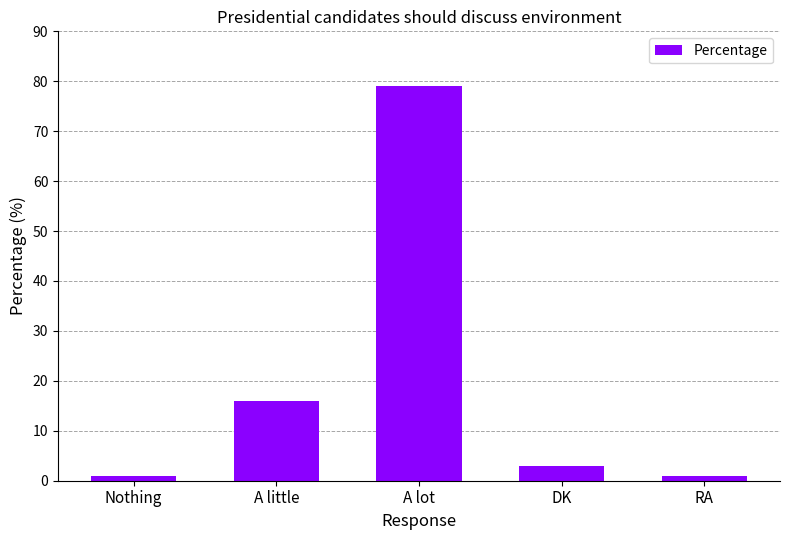

What is the difference between the second highest and second lowest values?

15